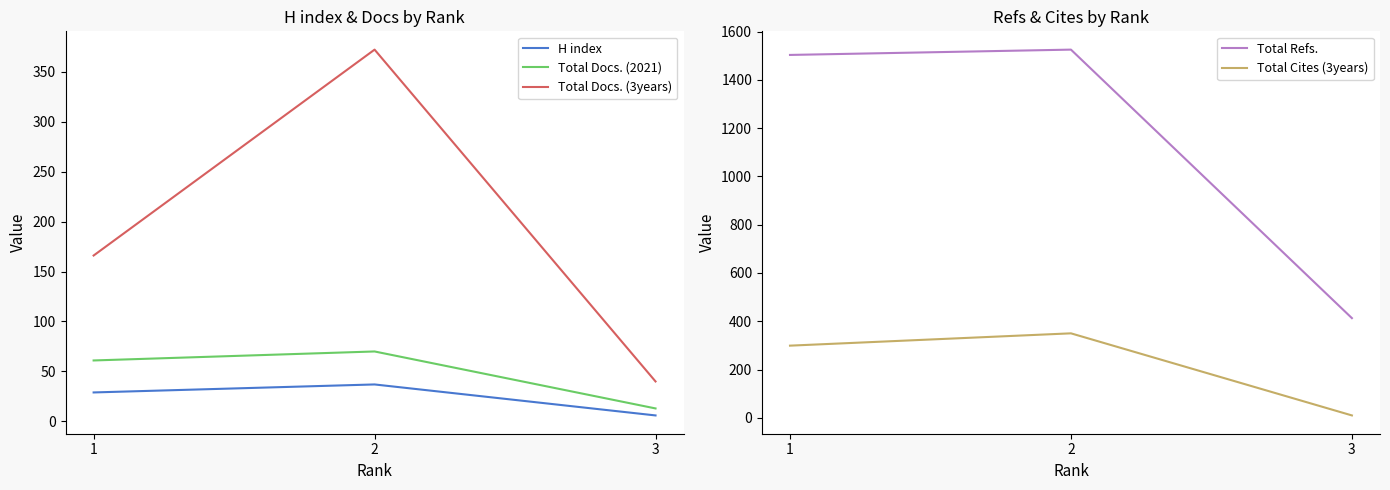

Reading right to left, what are all the values shown in this chart?

H index: 6	37	29
Total Docs. (2021): 13	70	61
Total Docs. (3years): 40	372	166
Total Refs.: 413	1525	1503
Total Cites (3years): 10	350	299